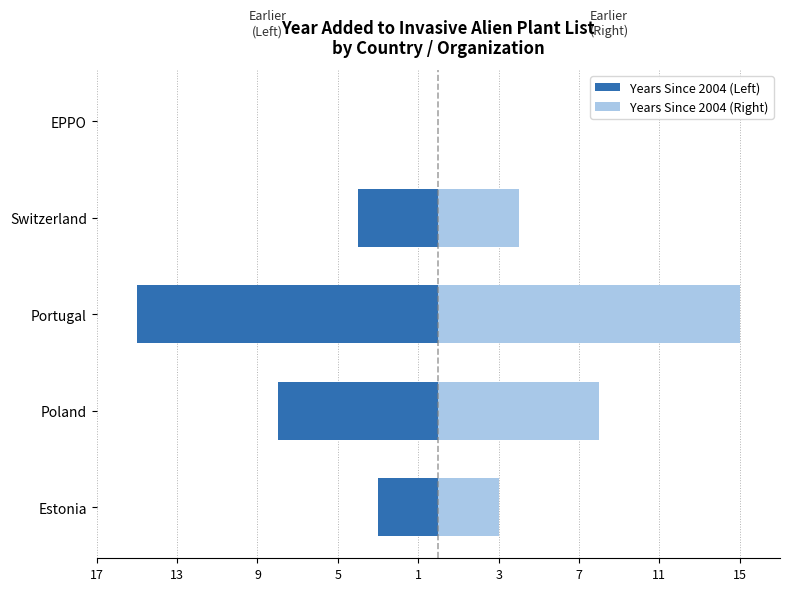

Reading left to right, what are all the values shown in this chart?

Years Since 2004 (Left): -3	-8	-15	-4	0
Years Since 2004 (Right): 3	8	15	4	0